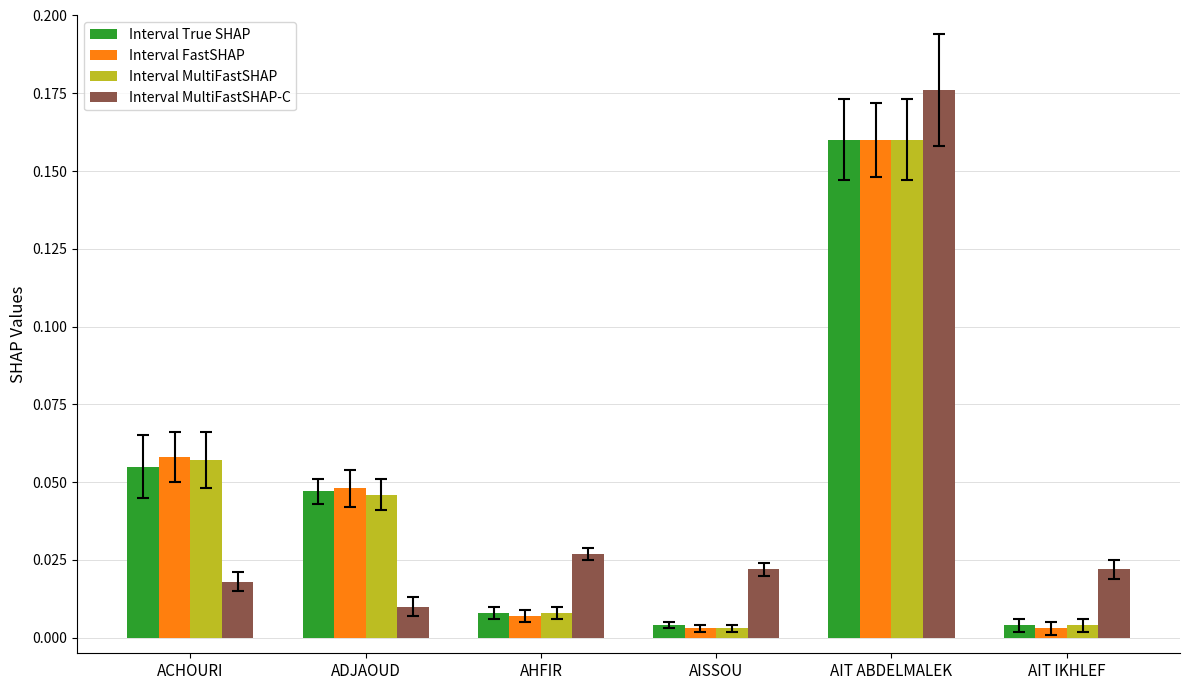

What are all the series names shown in the legend?

Interval True SHAP, Interval FastSHAP, Interval MultiFastSHAP, Interval MultiFastSHAP-C